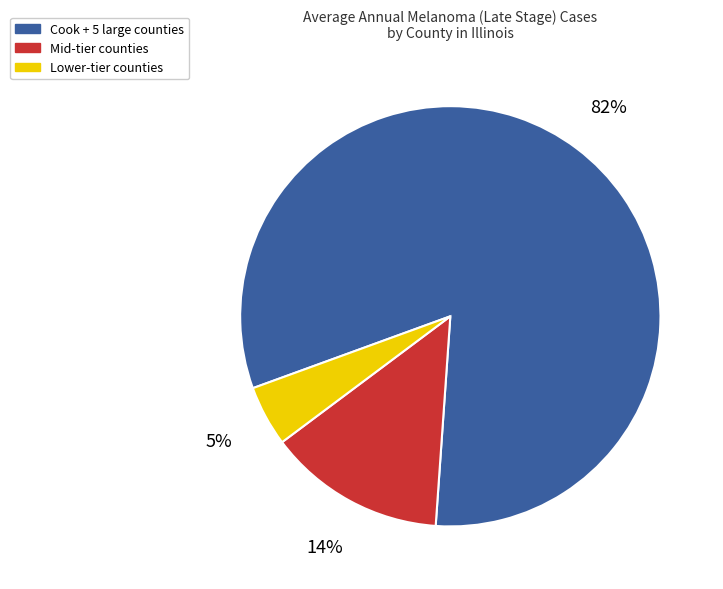

What percentage is the Mid-tier counties slice, to the nearest percent?

14%